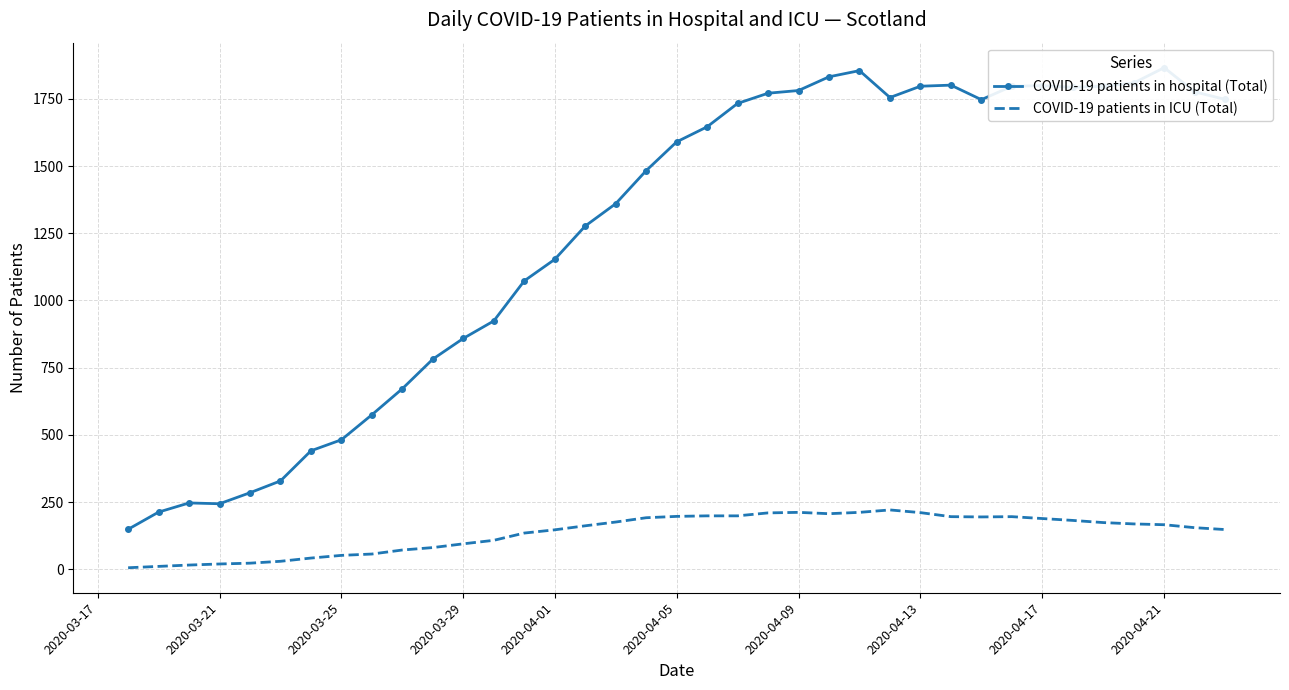

Which series has the largest total across all categories?

COVID-19 patients in hospital (Total)